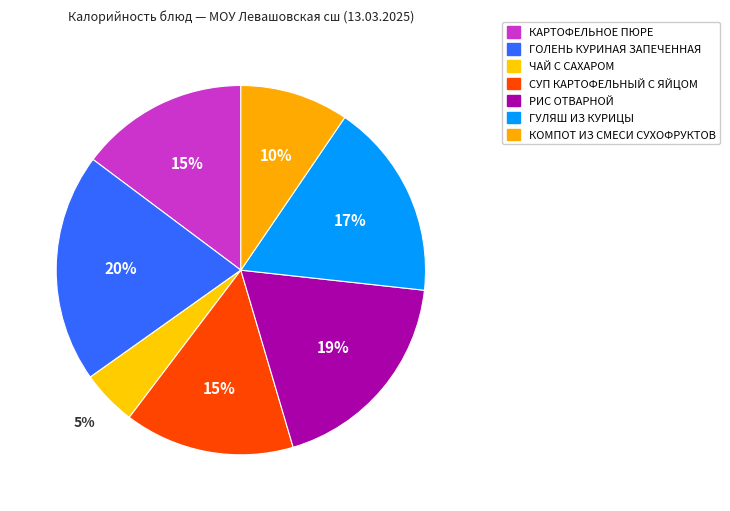

What is the change in value from ГОЛЕНЬ КУРИНАЯ ЗАПЕЧЕННАЯ to ГУЛЯШ ИЗ КУРИЦЫ?

-37.9